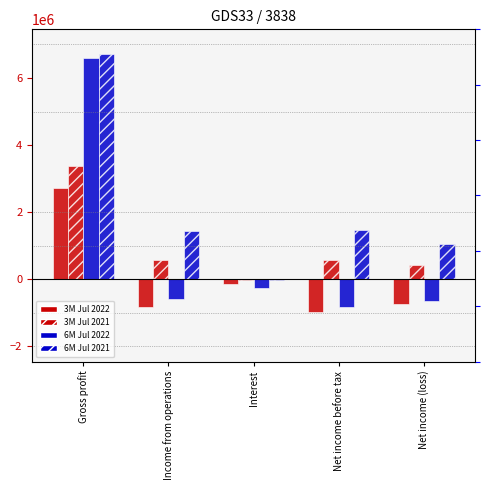

Rank the series at Gross profit from lowest to highest value.

3M Jul 2022, 3M Jul 2021, 6M Jul 2022, 6M Jul 2021